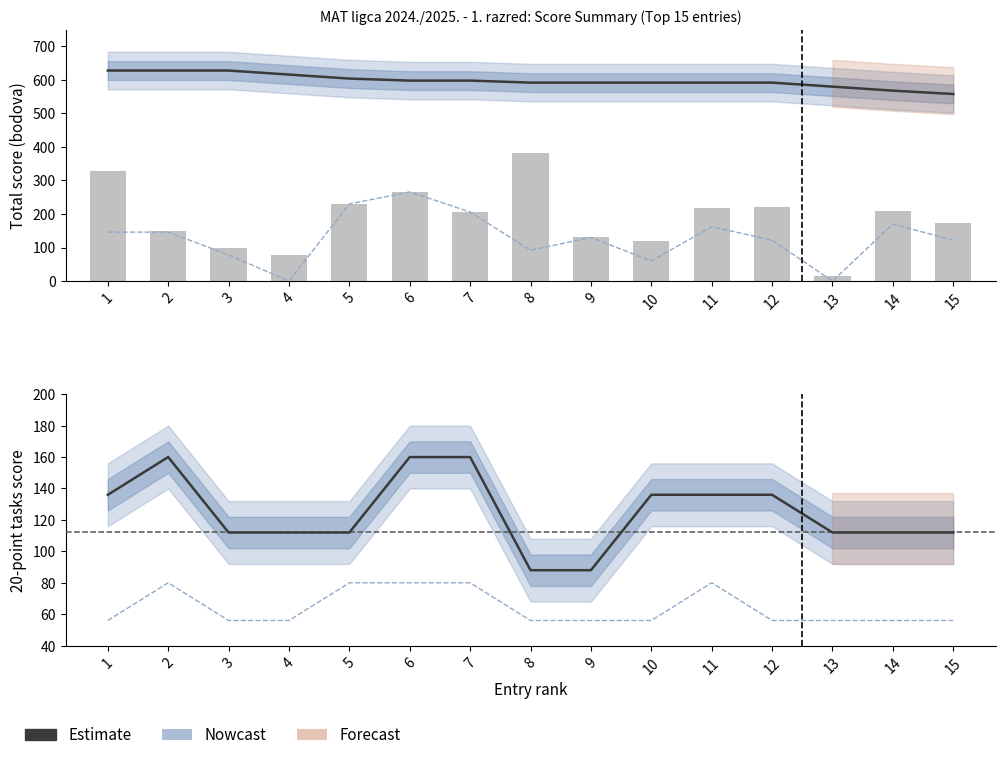

Does the chart contain stacked bars?

No